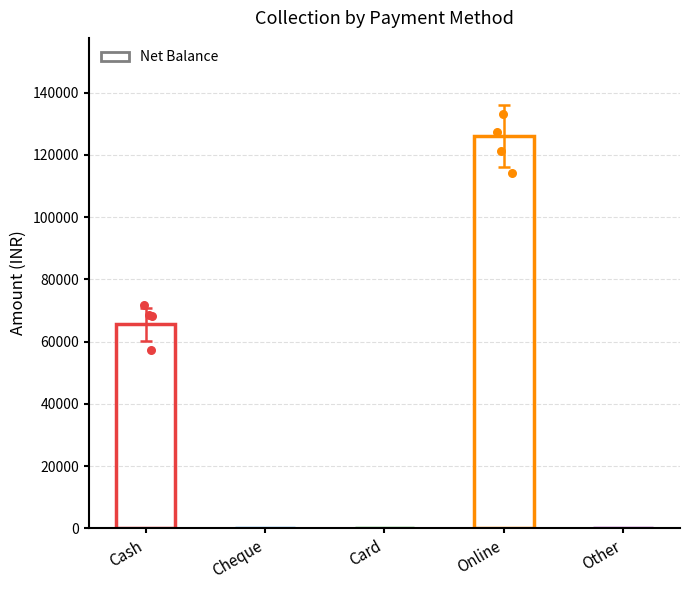

What is the change in value from Cash to Online?

+60550